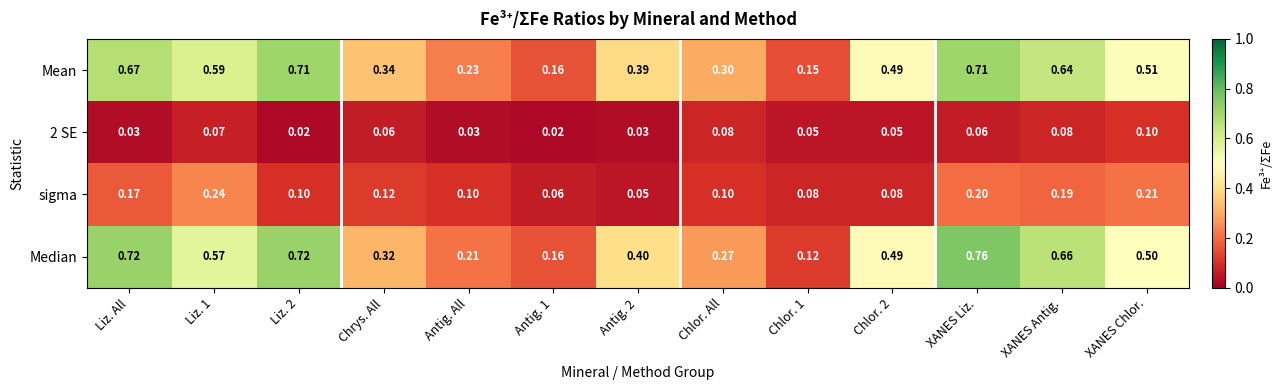

Which series has the largest range (max minus min)?

Median